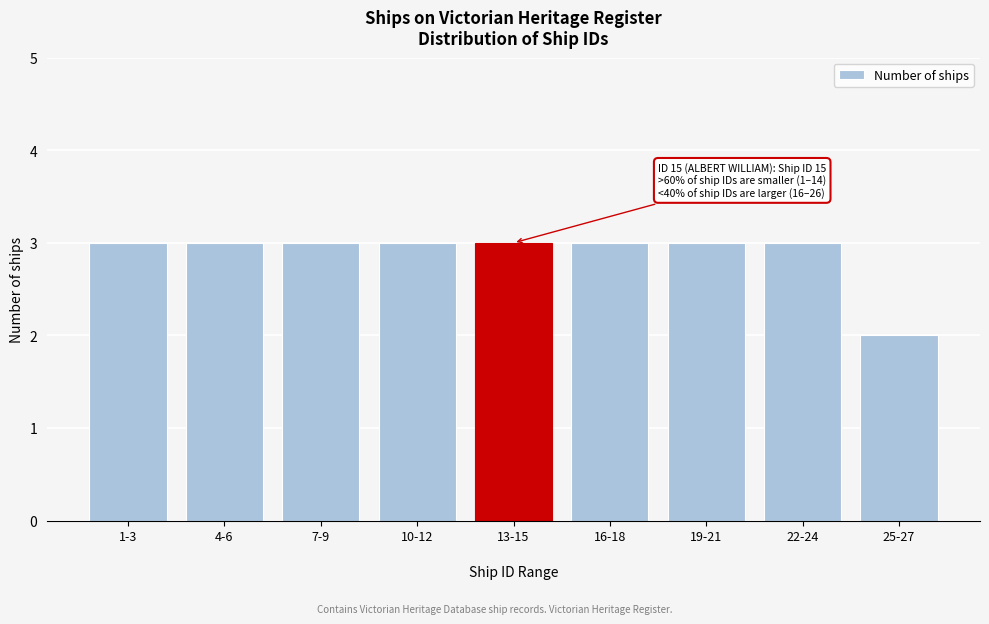

Reading left to right, what are all the values shown in this chart?

1-3=3	4-6=3	7-9=3	10-12=3	13-15=3	16-18=3	19-21=3	22-24=3	25-27=2